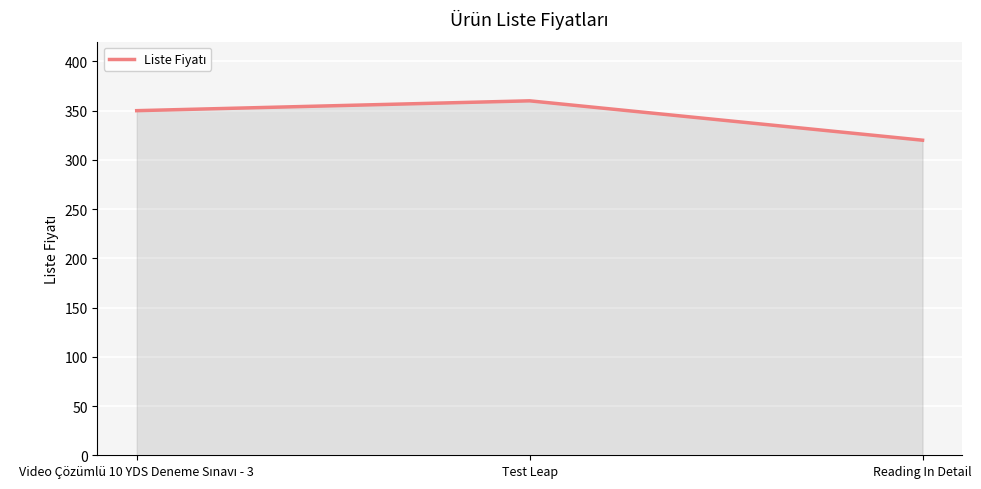

Does the chart display data point markers on the line(s)?

No